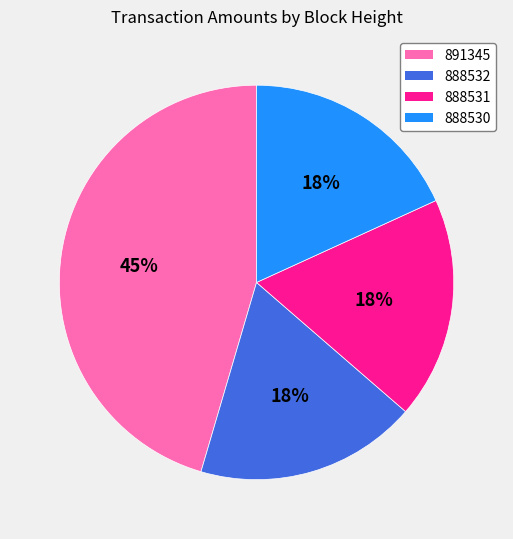

What is the largest slice in the pie chart?

891345